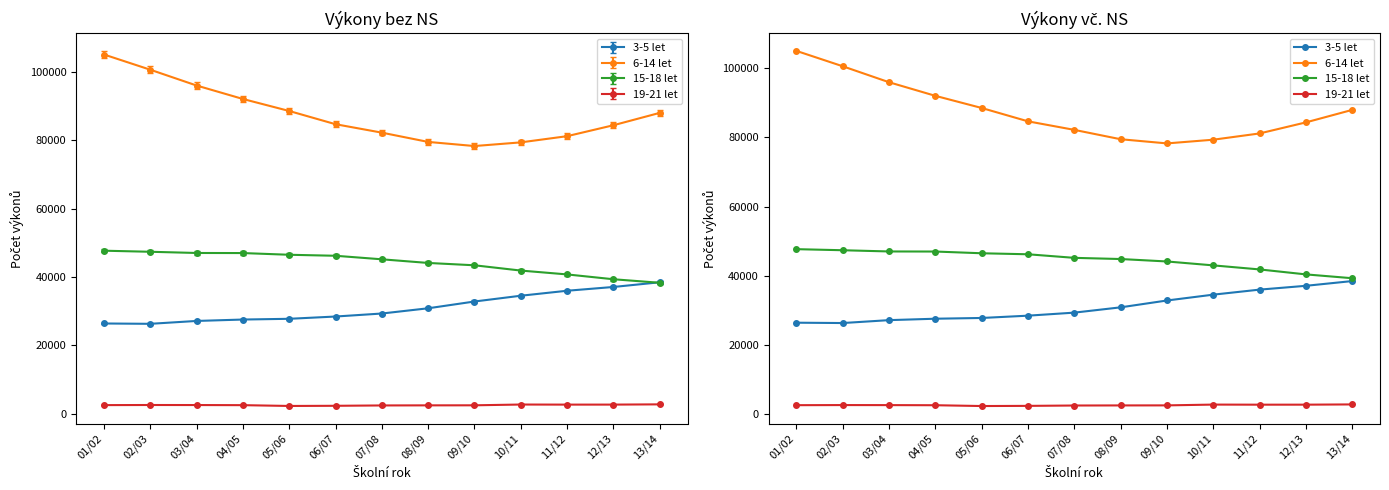

The value of 6-14 let at 04/05 is 92062.0. True or false?

True